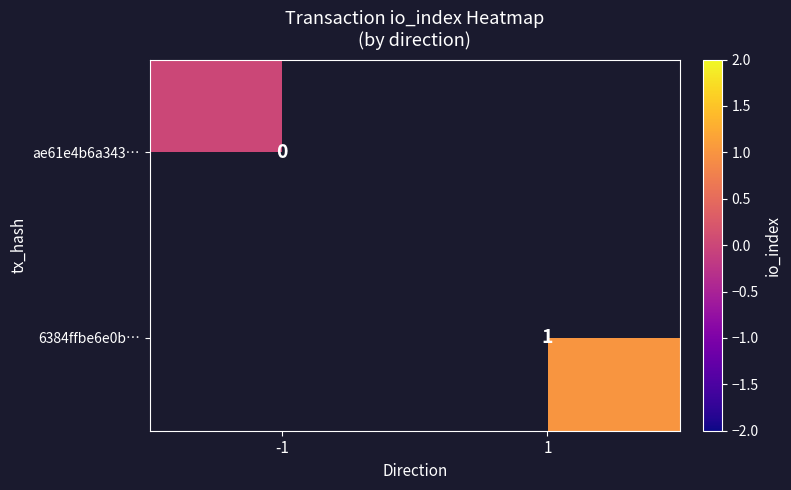

The 6384ffbe6e0b… series shows 0 at 1. True or false?

False